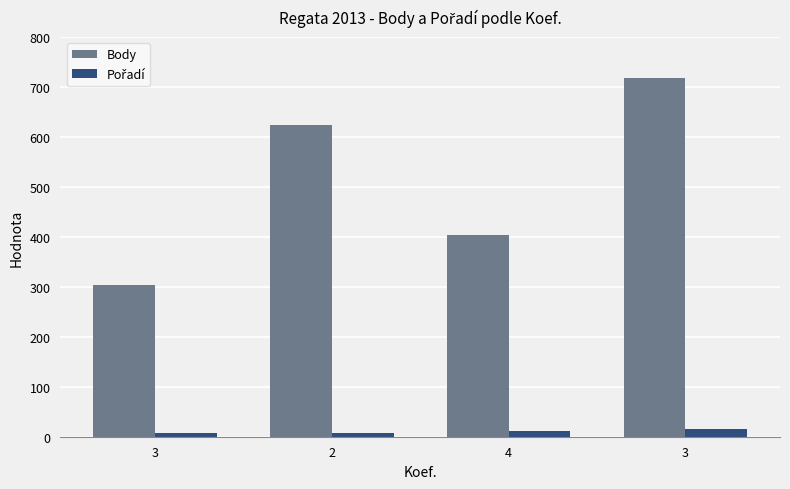

Rank the categories by Pořadí value from lowest to highest.

3, 2, 4, 3